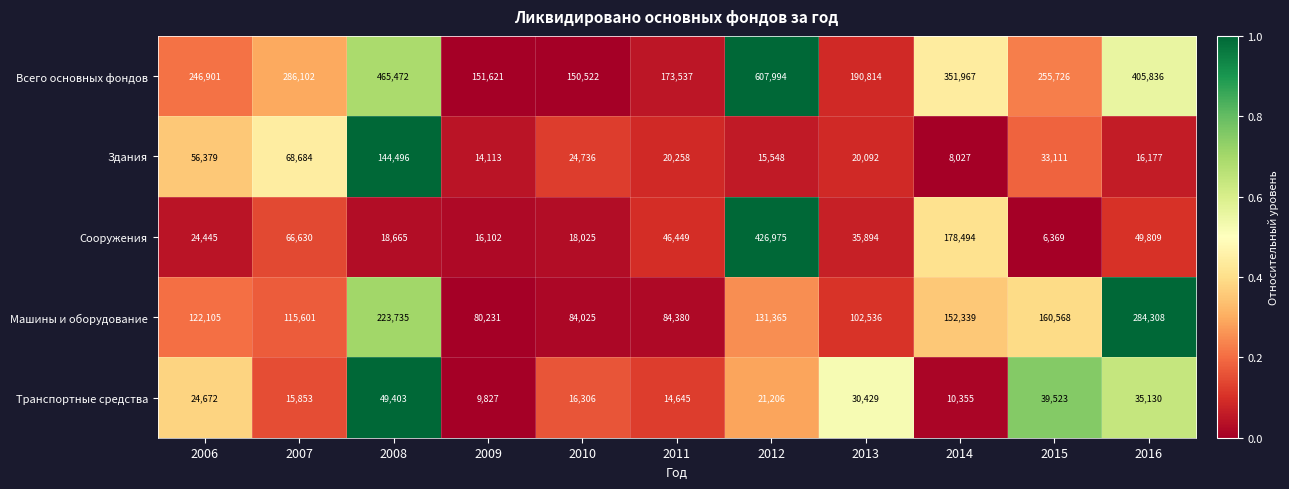

Rank the series by their maximum value, from highest to lowest.

Всего основных фондов, Сооружения, Машины и оборудование, Здания, Транспортные средства